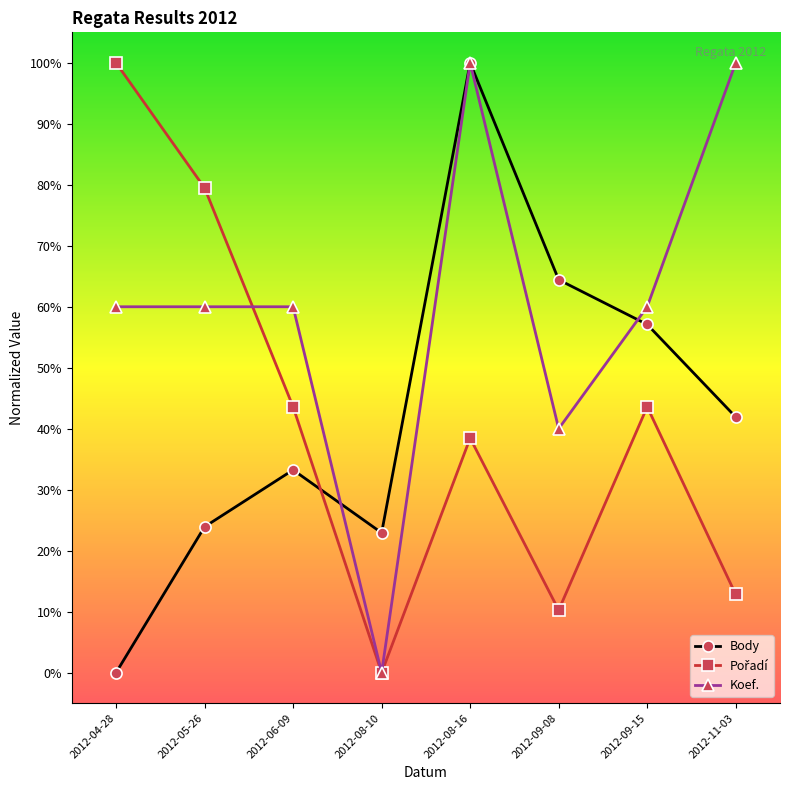

What is the sum of all Koef. values?

4.8